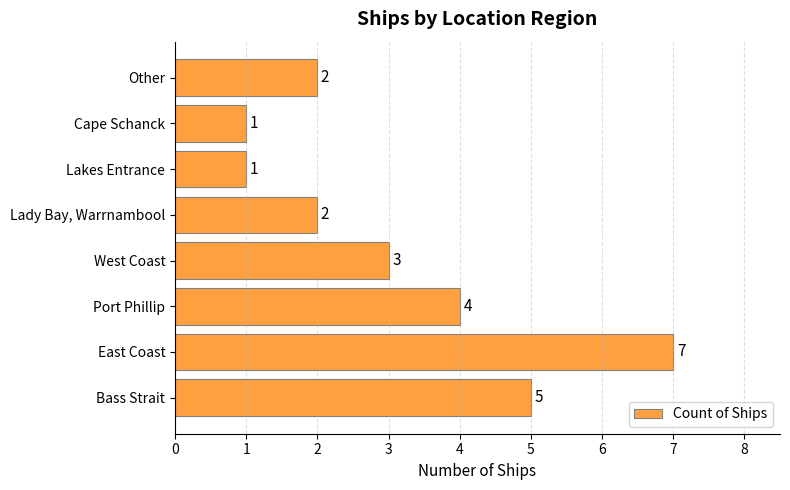

The value at West Coast is 2. True or false?

False